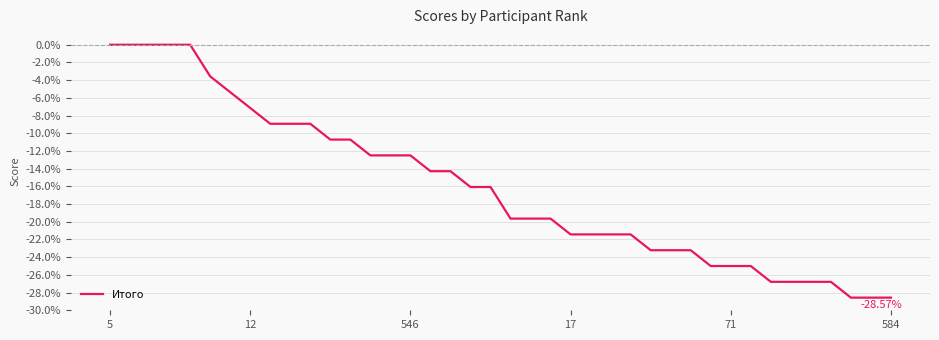

What is the average value?

-16.1